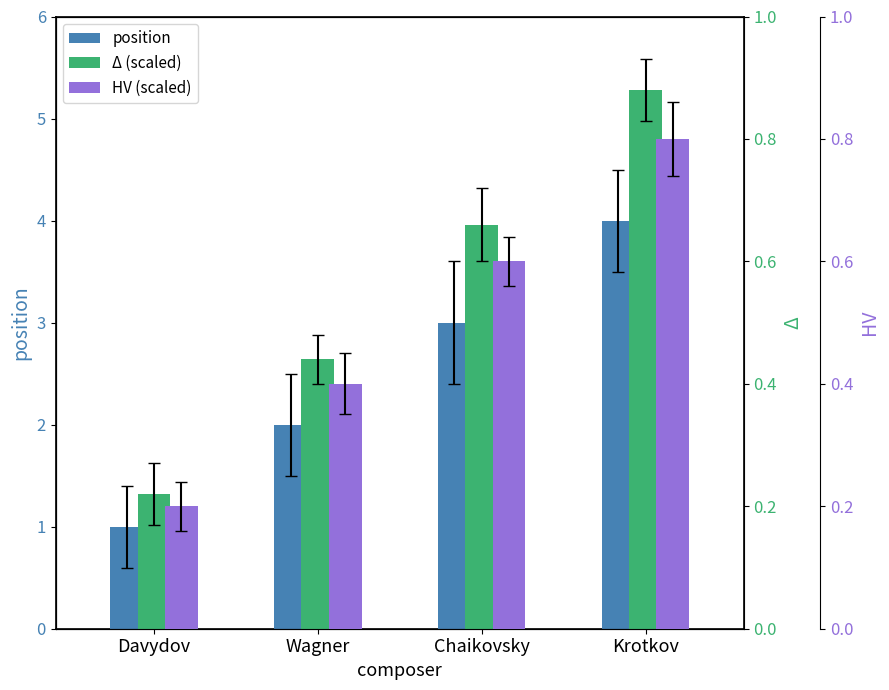

Rank the categories by Δ (scaled) value from highest to lowest.

Krotkov, Chaikovsky, Wagner, Davydov